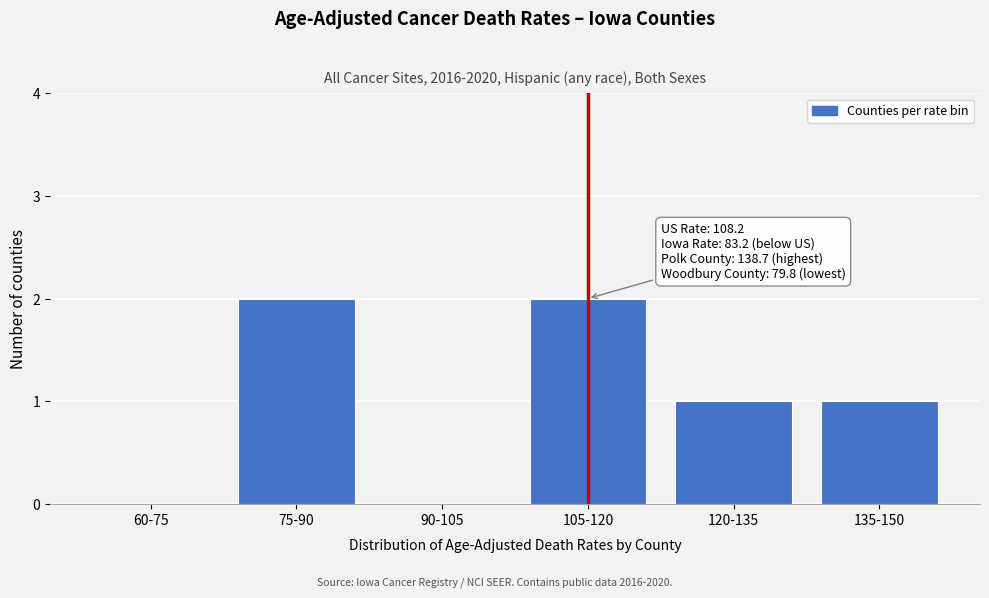

Reading right to left, what are all the values shown in this chart?

135-150=1	120-135=1	105-120=2	90-105=0	75-90=2	60-75=0